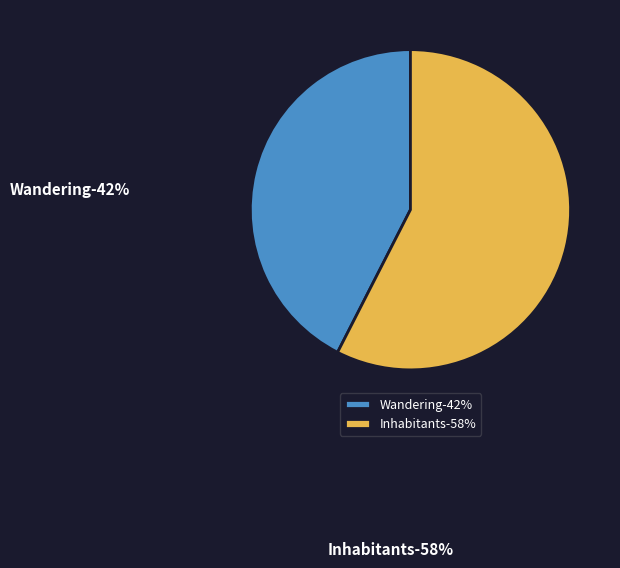

Which has a higher value, Inhabitants (work_id: 7637) or Wandering (work_id: 5640)?

Inhabitants (work_id: 7637)